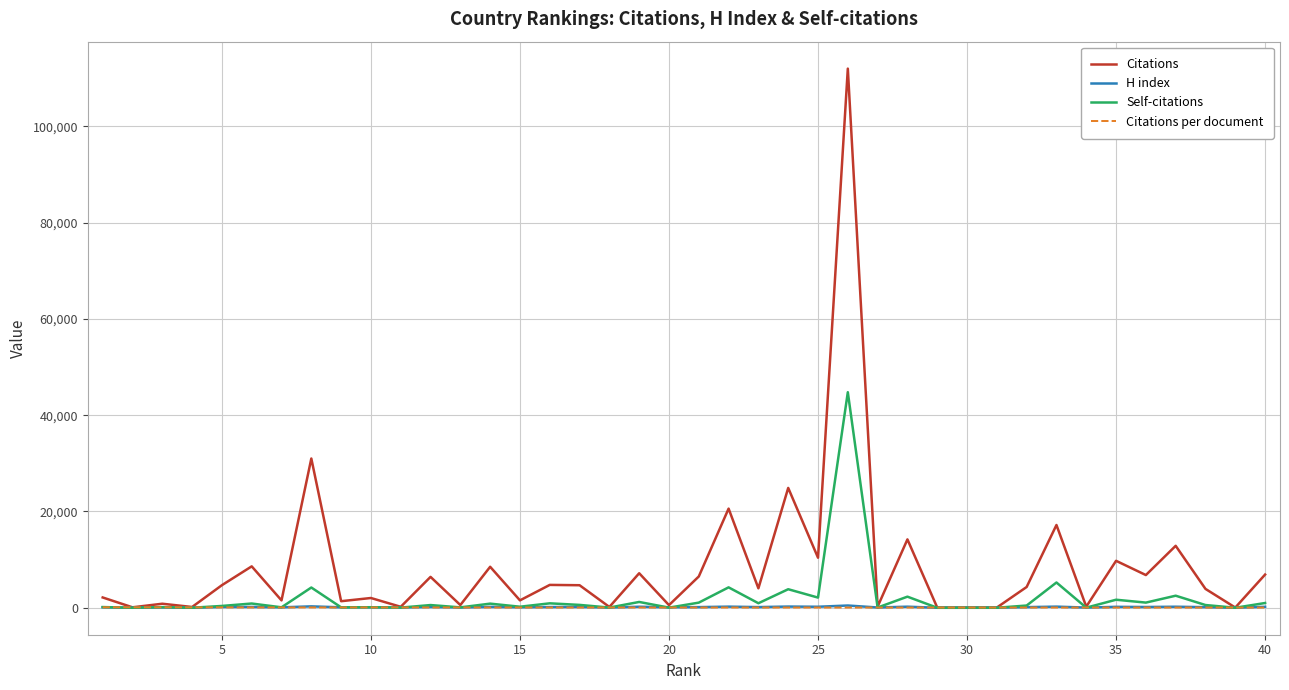

What is the highest value of the Self-citations series?

44773.0